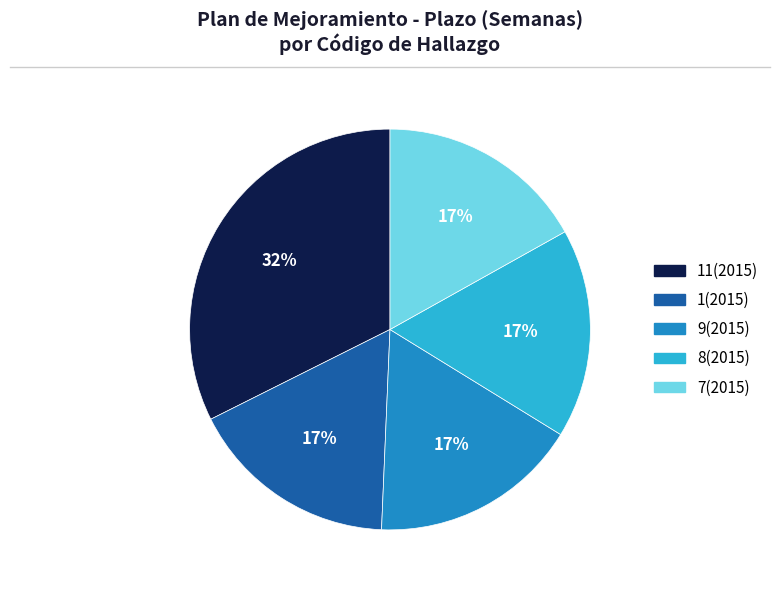

To the nearest percent, what is the difference between the largest and smallest slice percentages?

15%